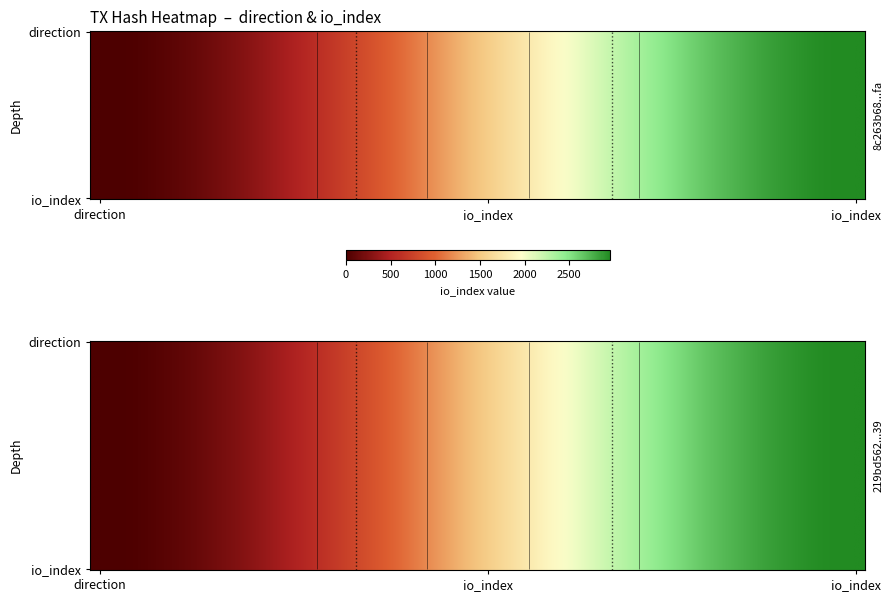

True or false: 8c263b68a06bce8be22c3995eadaba52bd3b1fa has a value of -2 at -1.

False